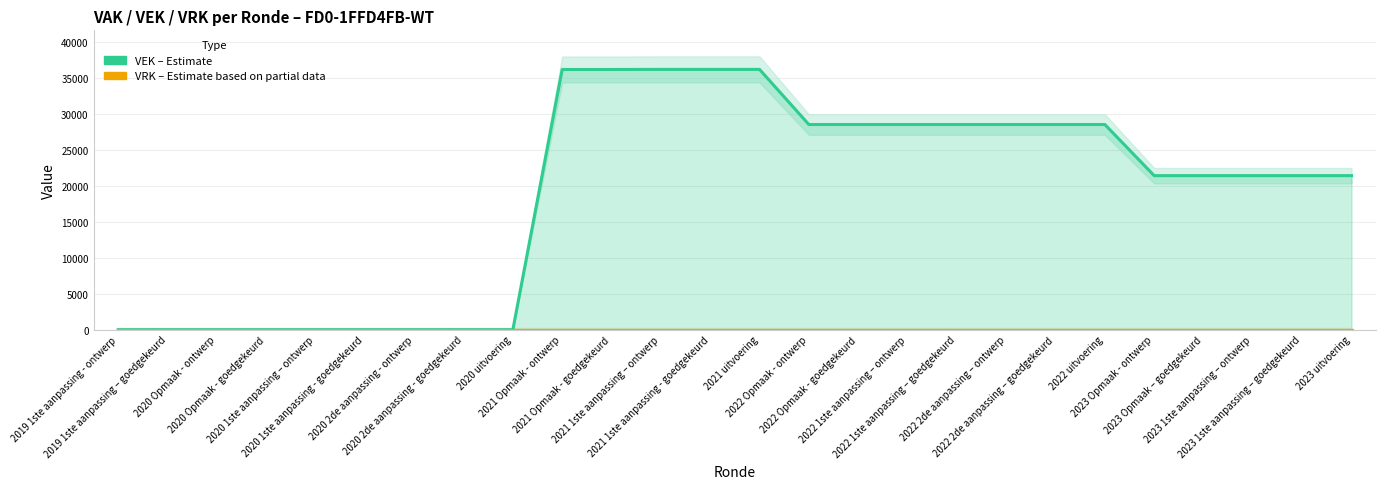

Is the value of VEK (Estimate) at 2019 1ste aanpassing – goedgekeurd greater than the value of VRK (Estimate based on partial data) at 2023 uitvoering?

No